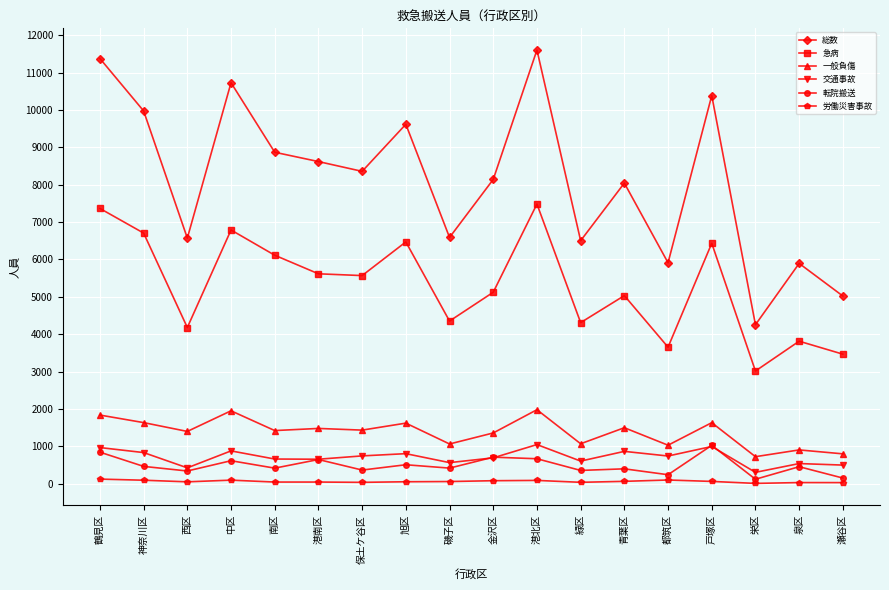

True or false: 一般負傷 has a value of 1496 at 青葉区.

True